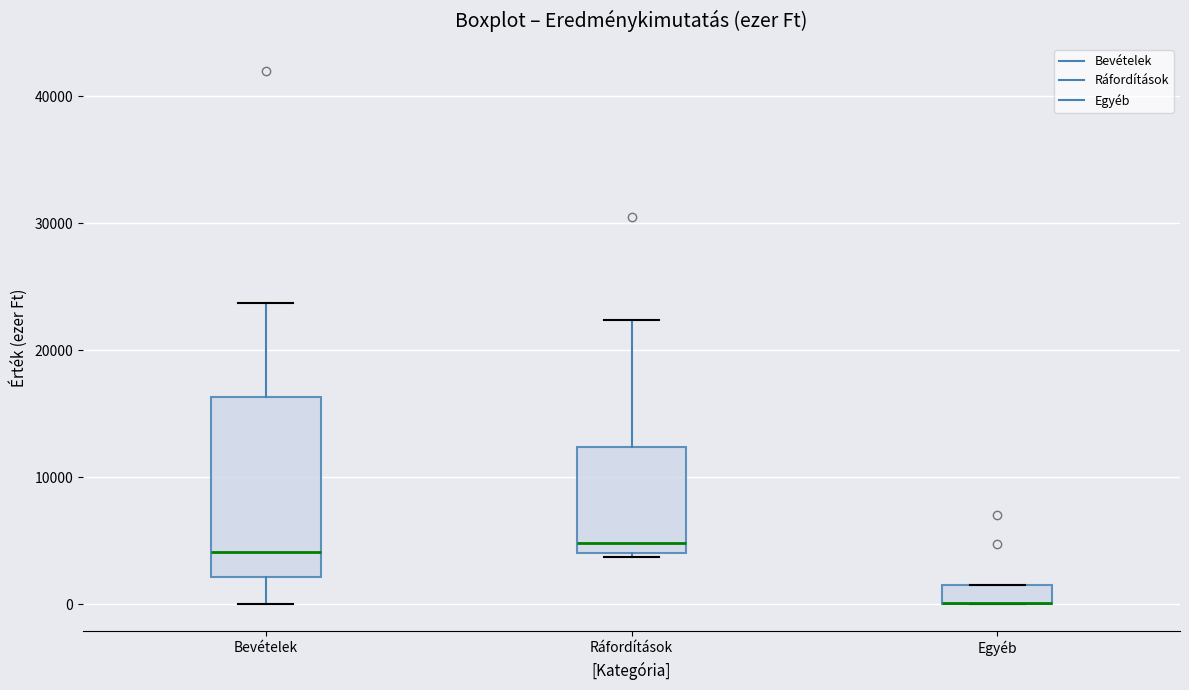

Comparing the boxes themselves (not the whiskers), which one is the tallest?

Bevételek